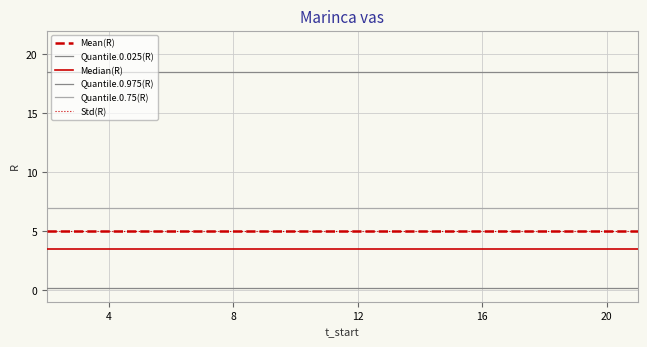

Does the chart display data point markers on the line(s)?

No